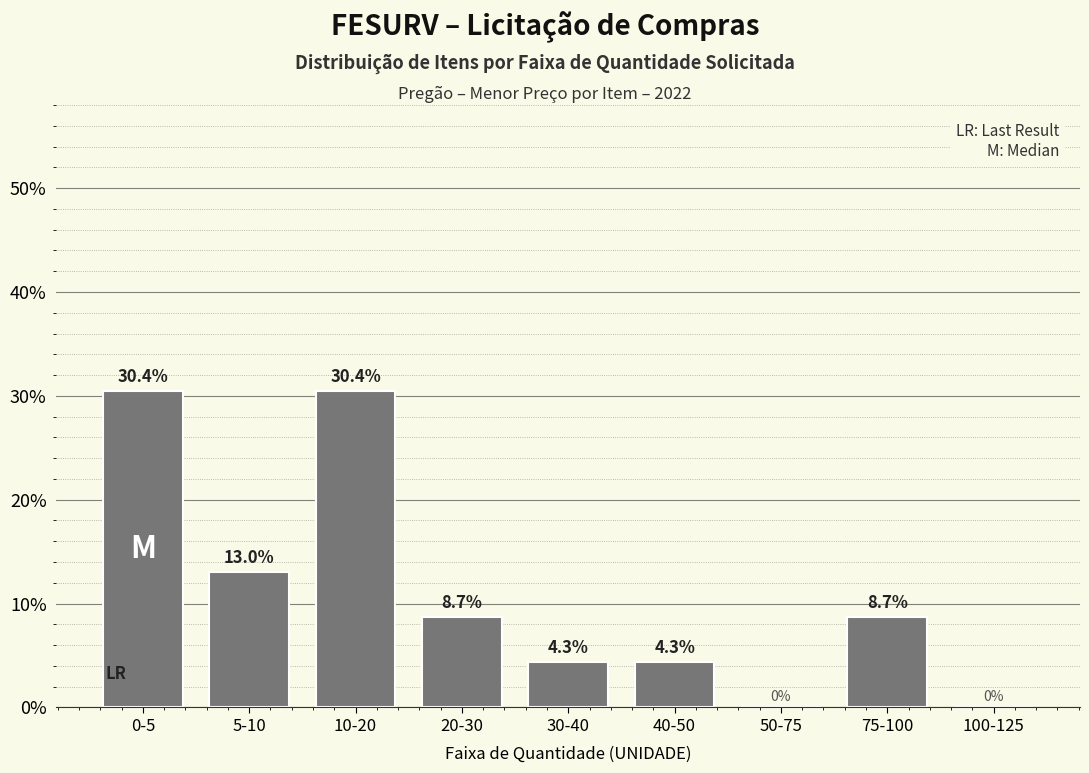

Are the bars horizontal?

No